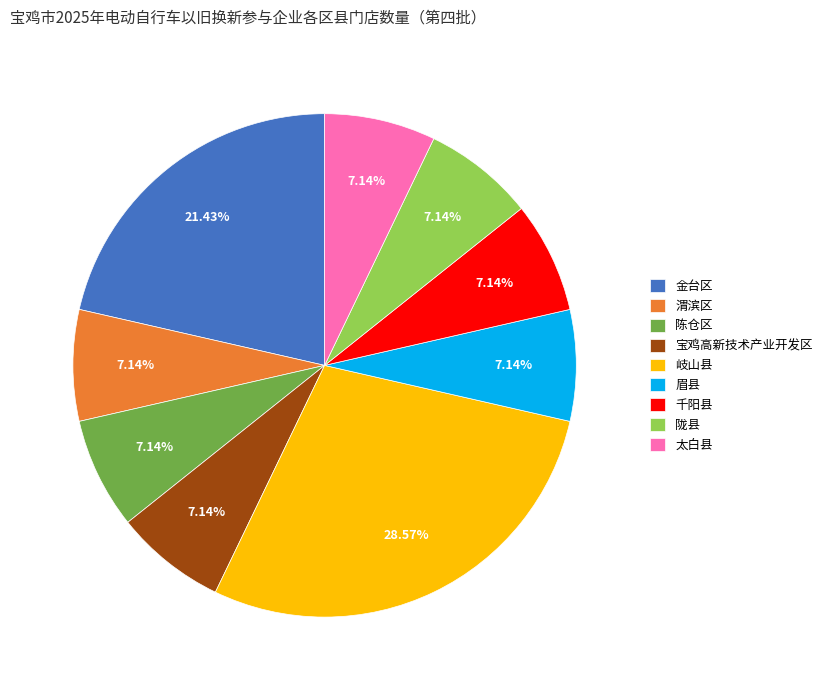

Which has a higher value, 金台区 or 陇县?

金台区